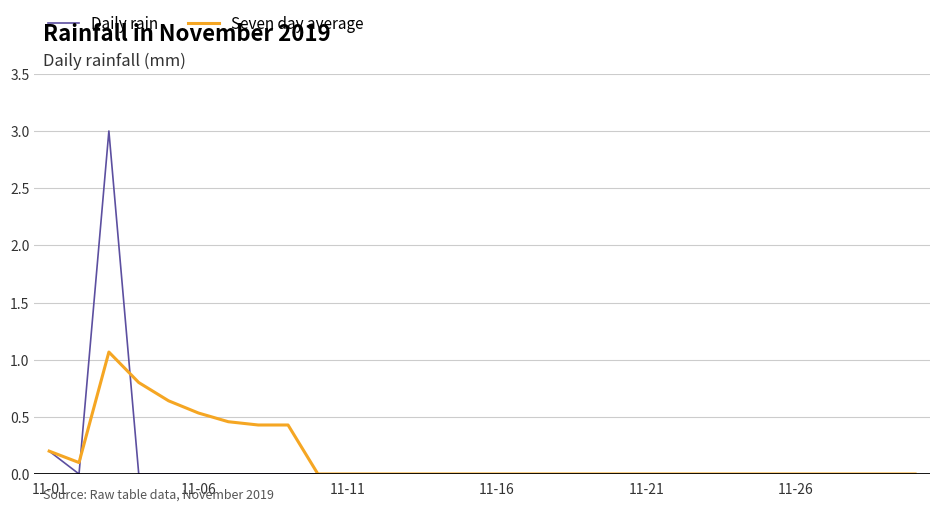

Which series has the widest spread of values?

Daily rain